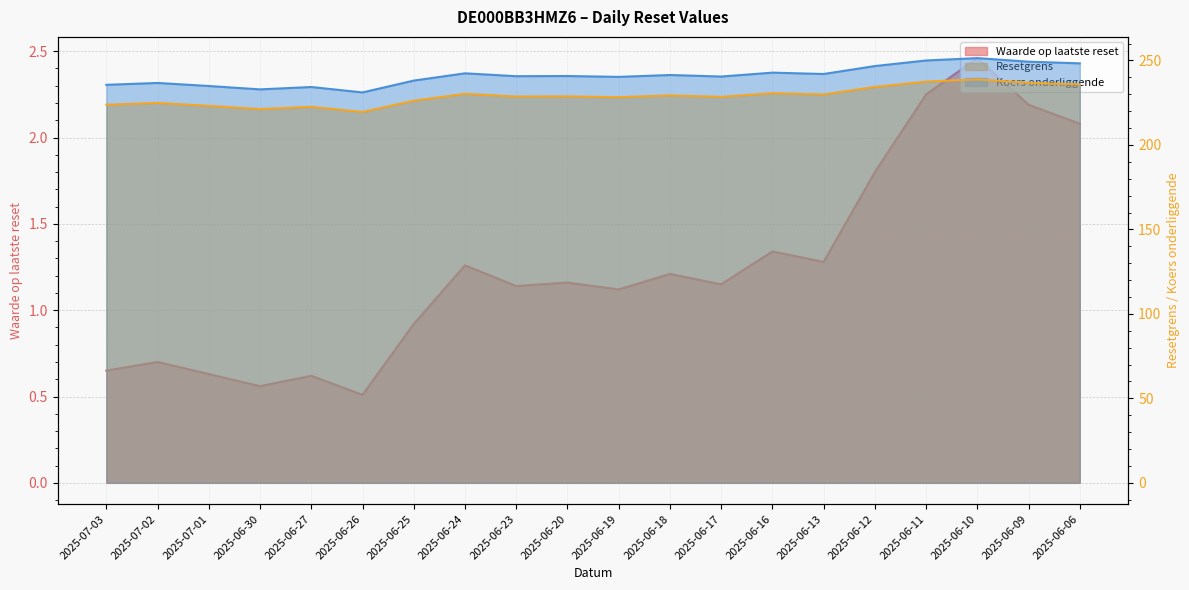

Reading right to left, what are all the values shown in this chart?

Waarde op laatste reset: 2025-06-06=2.1	2025-06-09=2.2	2025-06-10=2.5	2025-06-11=2.2	2025-06-12=1.8	2025-06-13=1.3	2025-06-16=1.3	2025-06-17=1.1	2025-06-18=1.2	2025-06-19=1.1	2025-06-20=1.2	2025-06-23=1.1	2025-06-24=1.3	2025-06-25=0.9	2025-06-26=0.5	2025-06-27=0.6	2025-06-30=0.6	2025-07-01=0.6	2025-07-02=0.7	2025-07-03=0.7
Resetgrens: 2025-06-06=235.9	2025-06-09=236.8	2025-06-10=238.8	2025-06-11=237.5	2025-06-12=234.4	2025-06-13=229.9	2025-06-16=230.7	2025-06-17=228.5	2025-06-18=229.3	2025-06-19=228.3	2025-06-20=228.8	2025-06-23=228.7	2025-06-24=230.3	2025-06-25=226.2	2025-06-26=219.5	2025-06-27=222.6	2025-06-30=221.3	2025-07-01=223.2	2025-07-02=224.9	2025-07-03=223.8
Koers onderliggende: 2025-06-06=248.3	2025-06-09=249.3	2025-06-10=251.4	2025-06-11=250.0	2025-06-12=246.7	2025-06-13=242.0	2025-06-16=242.8	2025-06-17=240.5	2025-06-18=241.4	2025-06-19=240.3	2025-06-20=240.8	2025-06-23=240.7	2025-06-24=242.4	2025-06-25=238.1	2025-06-26=231.1	2025-06-27=234.3	2025-06-30=232.9	2025-07-01=234.9	2025-07-02=236.7	2025-07-03=235.6